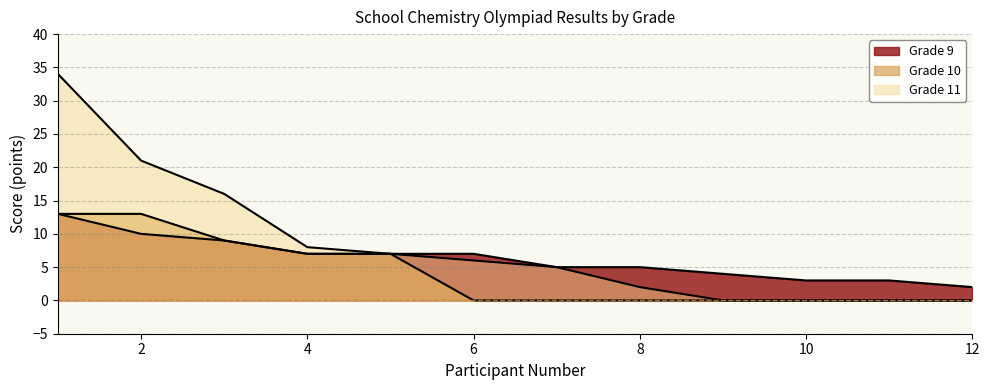

Reading left to right, list all the values displayed in this chart.

Grade 9: 1=13	2=10	3=9	4=7	5=7	6=7	7=5	8=5	9=4	10=3	11=3	12=2
Grade 10: 1=13	2=13	3=9	4=7	5=7	6=0	7=0	8=0	9=0	10=0	11=0	12=0
Grade 11: 1=34	2=21	3=16	4=8	5=7	6=6	7=5	8=2	9=0	10=0	11=0	12=0